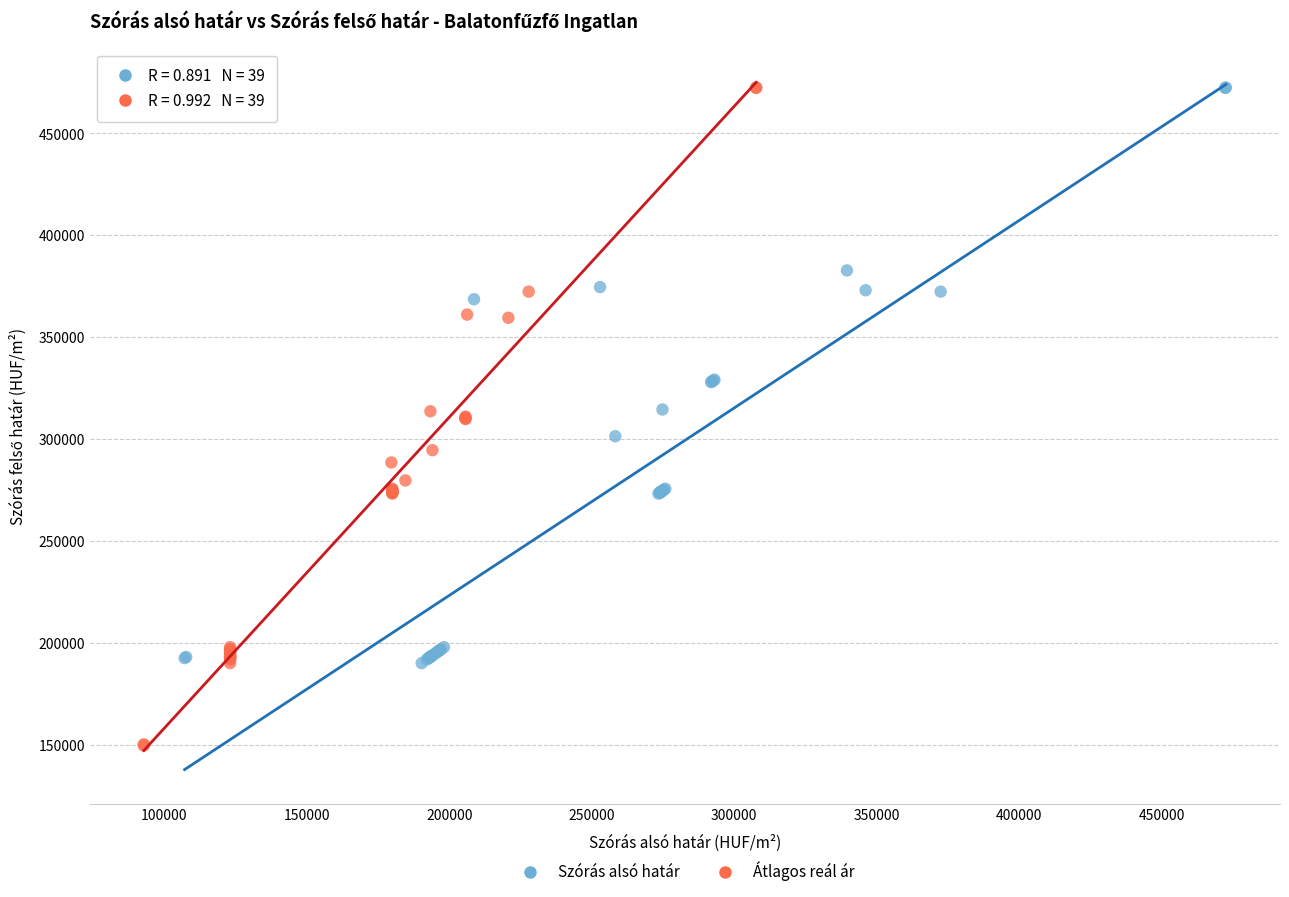

Which series has the largest Y range (max minus min)?

Átlagos reál ár